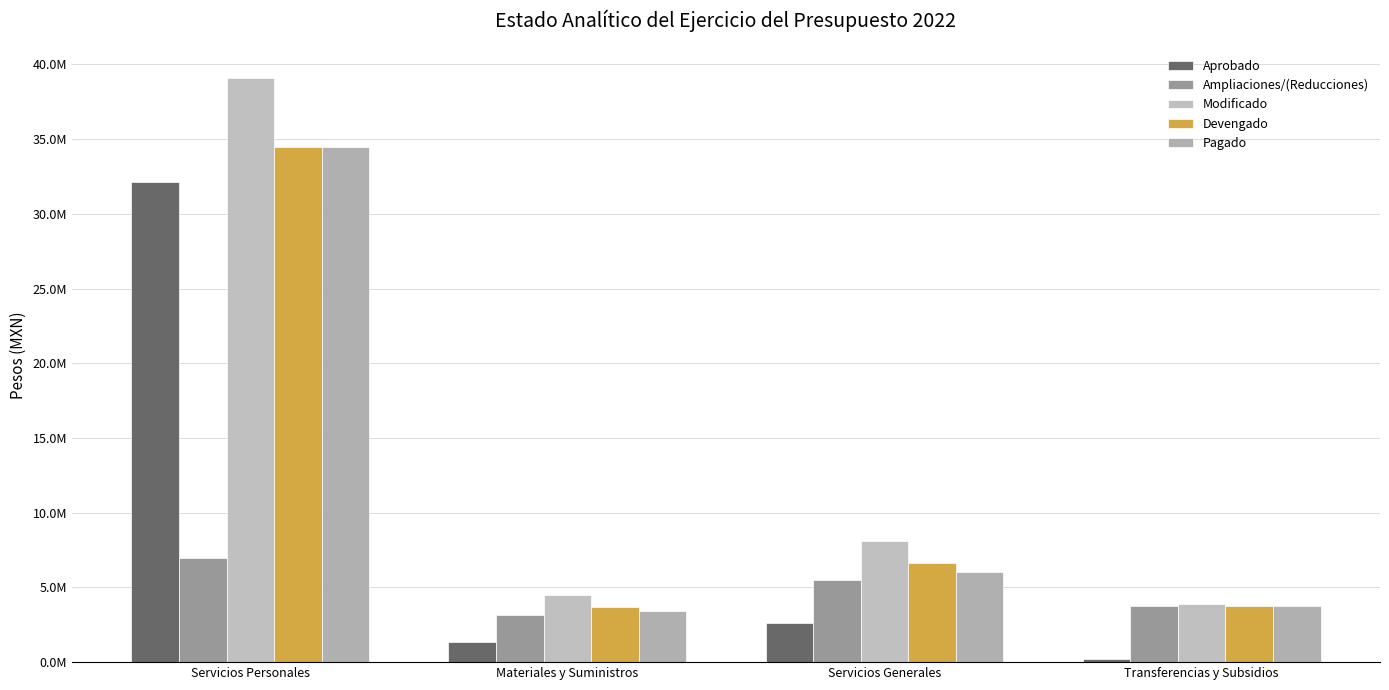

What are all the series names shown in the legend?

Aprobado, Ampliaciones/(Reducciones), Modificado, Devengado, Pagado